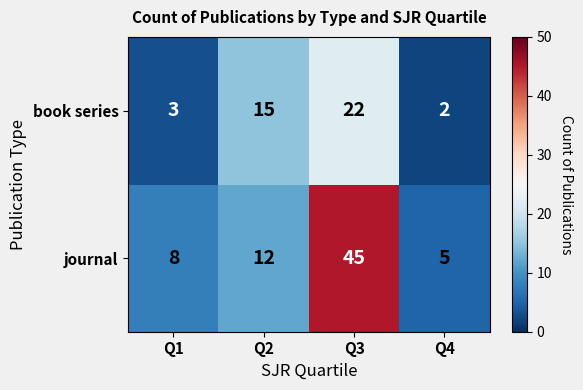

What is the sum of all journal values?

70